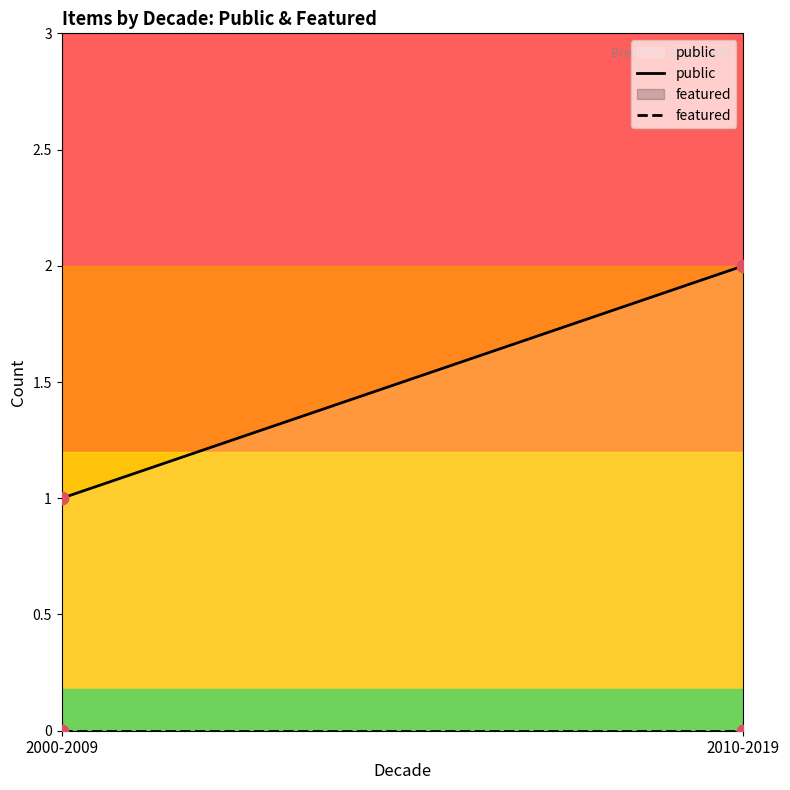

What are all the series names shown in the legend?

public, featured